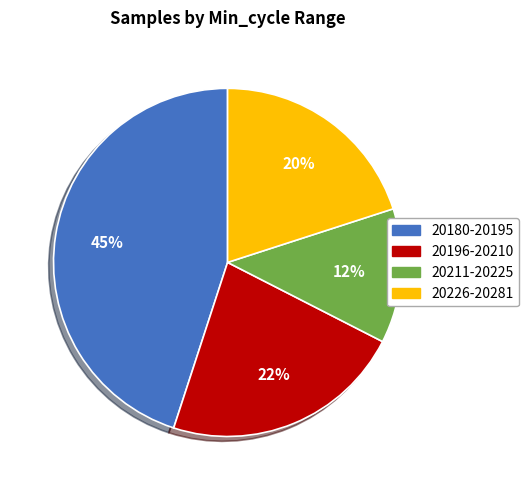

Does any single category account for the majority?

No